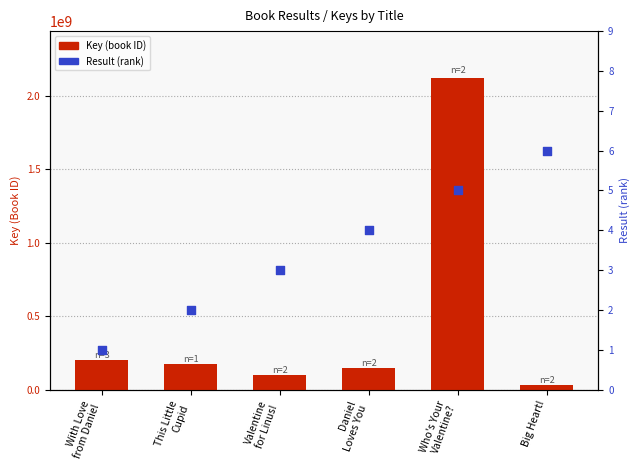

At how many categories does at least one series exceed 590854616?

1